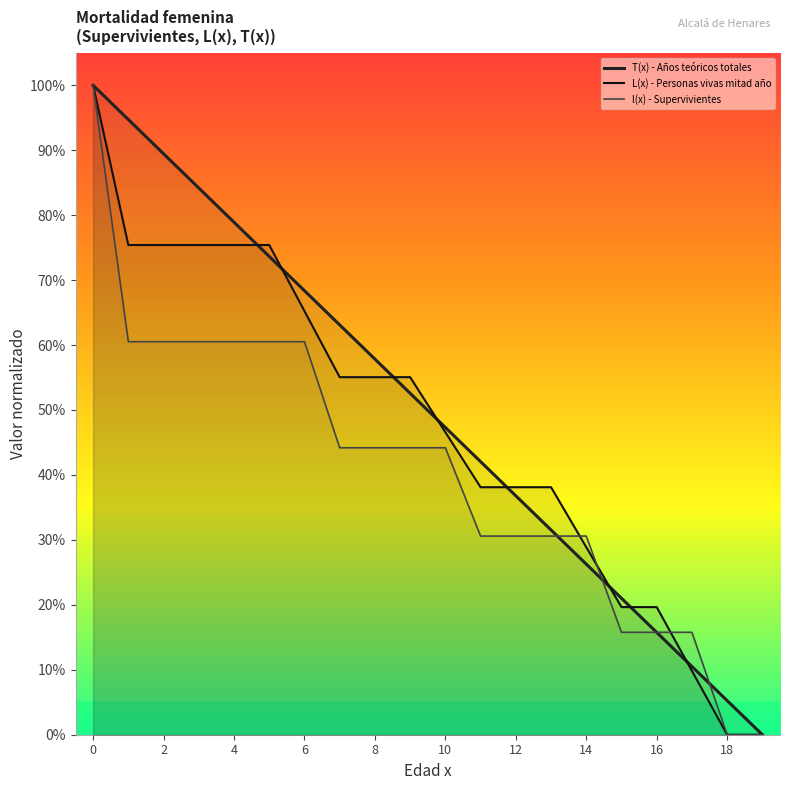

How many times do L(x) - Personas vivas mitad año and l(x) - Supervivientes cross each other?

3